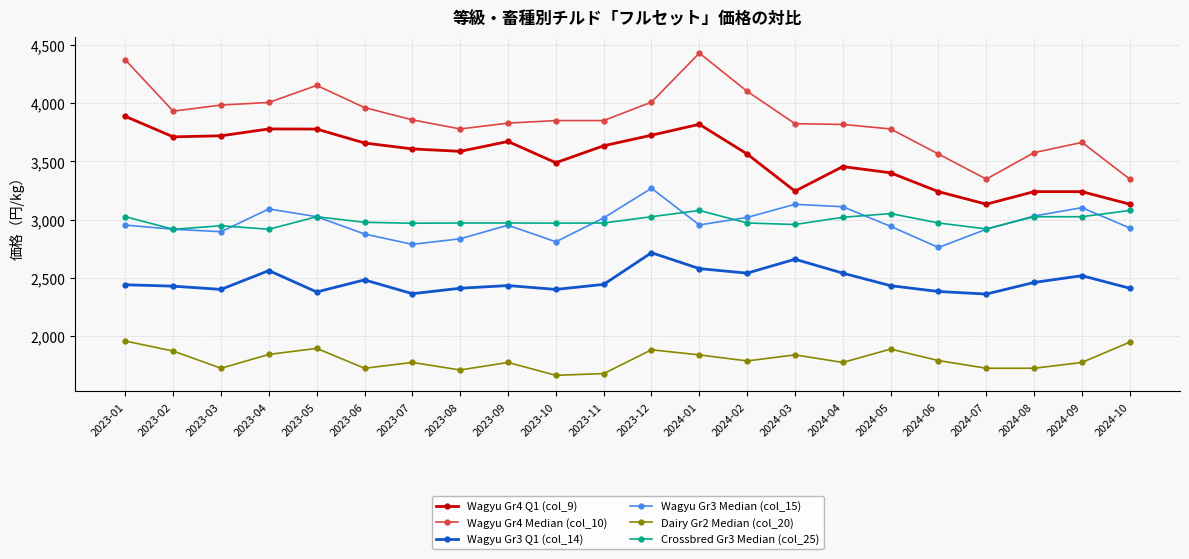

Is the value of Crossbred Gr3 Median (col_25) at 2024-06 greater than the value of Wagyu Gr4 Median (col_10) at 2023-05?

No